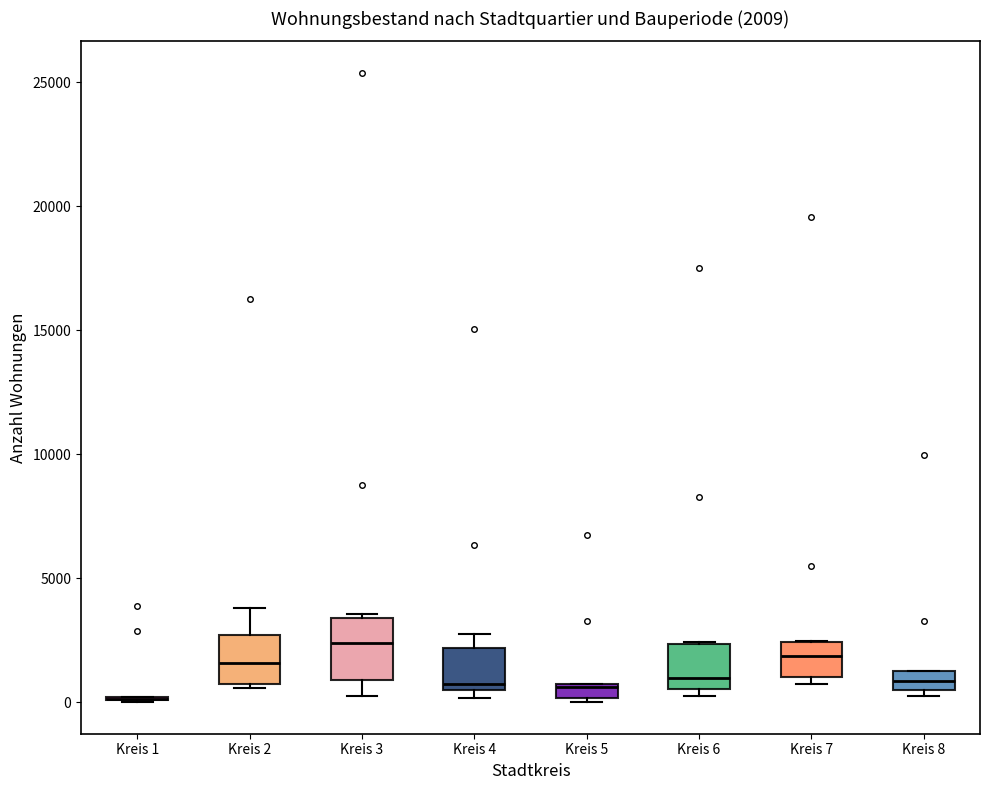

Which box is the tallest, from its lower edge to its upper edge?

Kreis 3